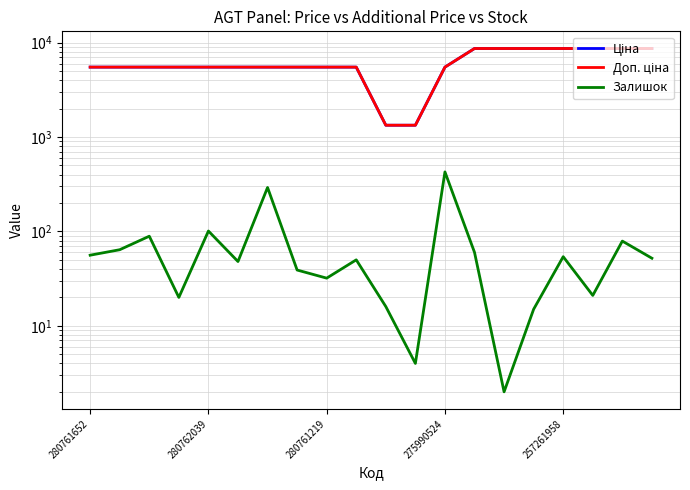

What is the sum of the Залишок values at 15 and 17?

36.0